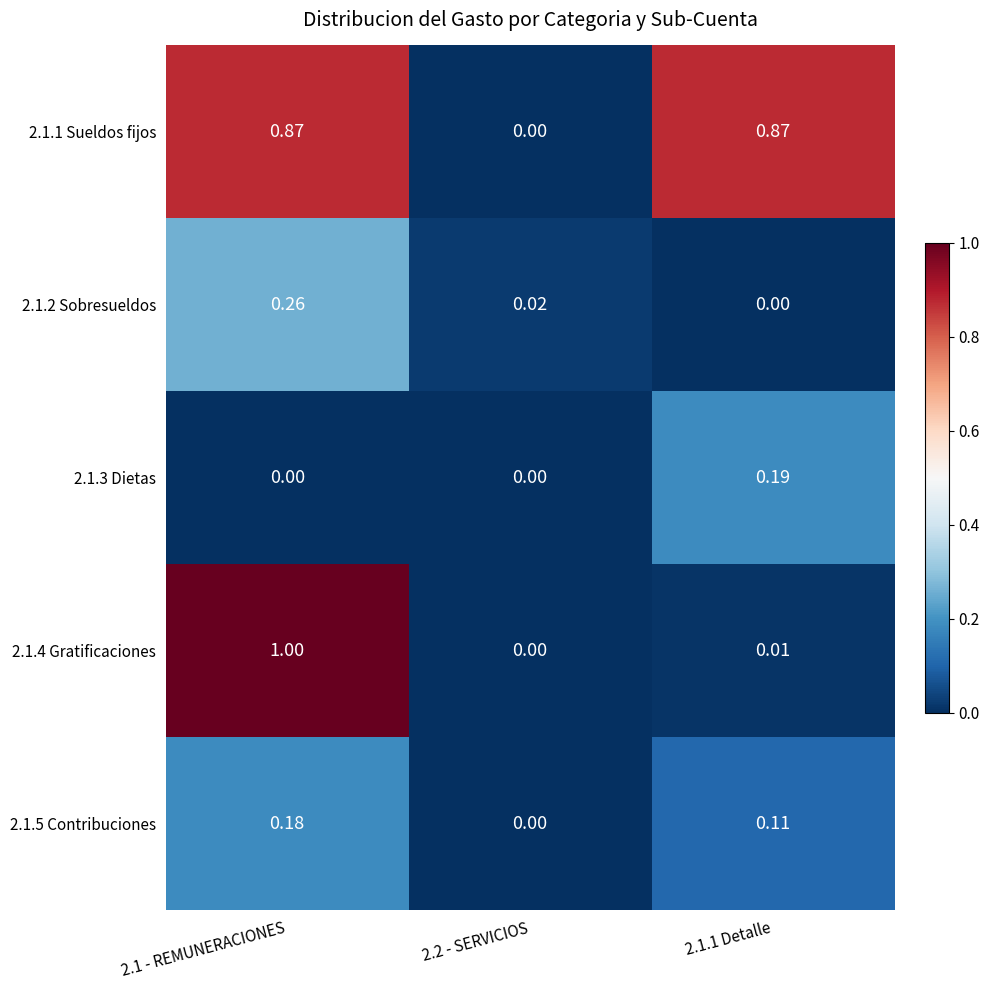

Is the value of 2.1.2 Sobresueldos at 2.1 - REMUNERACIONES greater than the value of 2.1.1 Sueldos fijos at 2.1.1 Detalle?

No